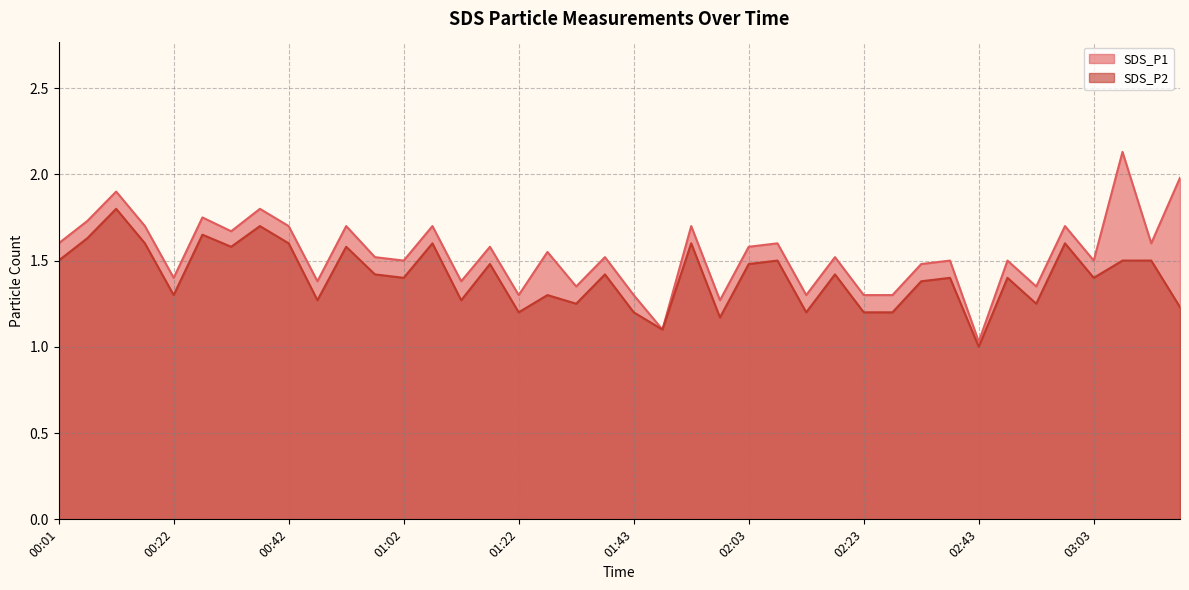

Which series has the widest spread of values?

SDS_P1